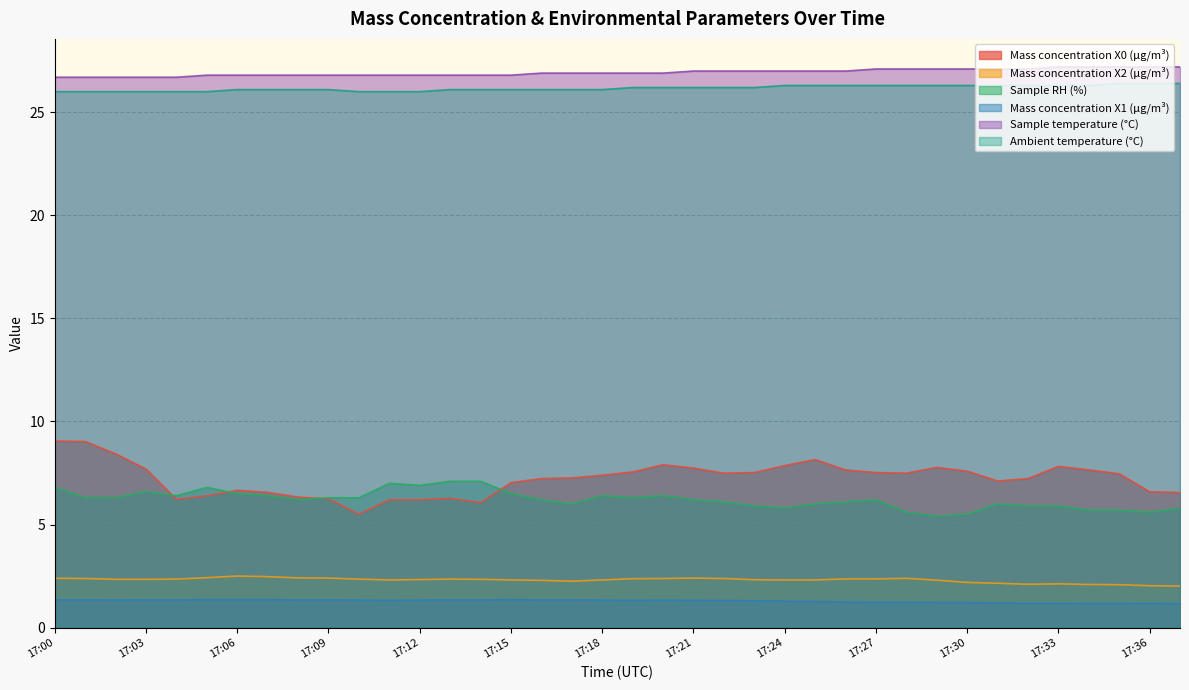

Which series has the largest range (max minus min)?

Mass concentration X0 (μg/m³)